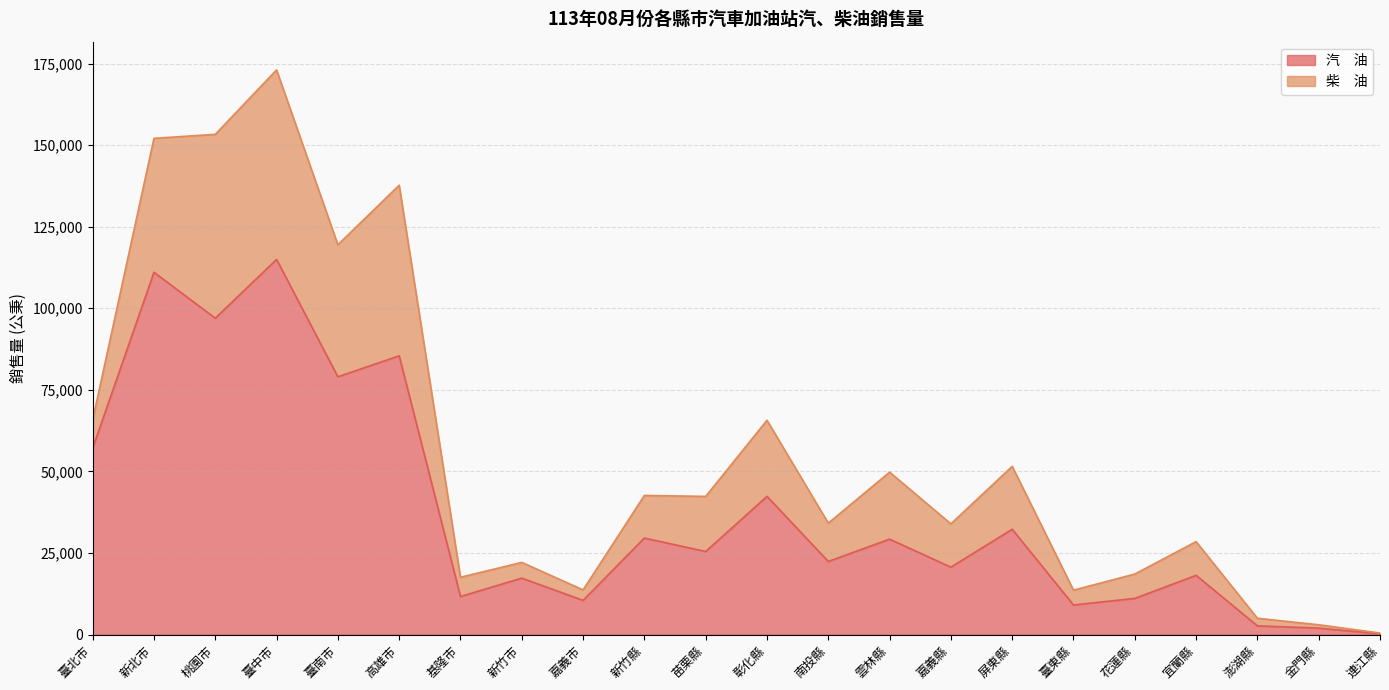

What is the label of the 22nd point from the right?

臺北市